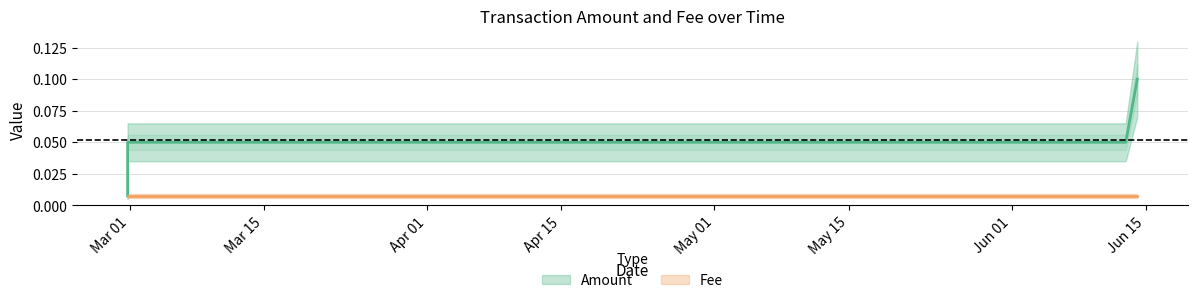

What is the label of the 1st point from the left?

2019-02-28 18:38:30